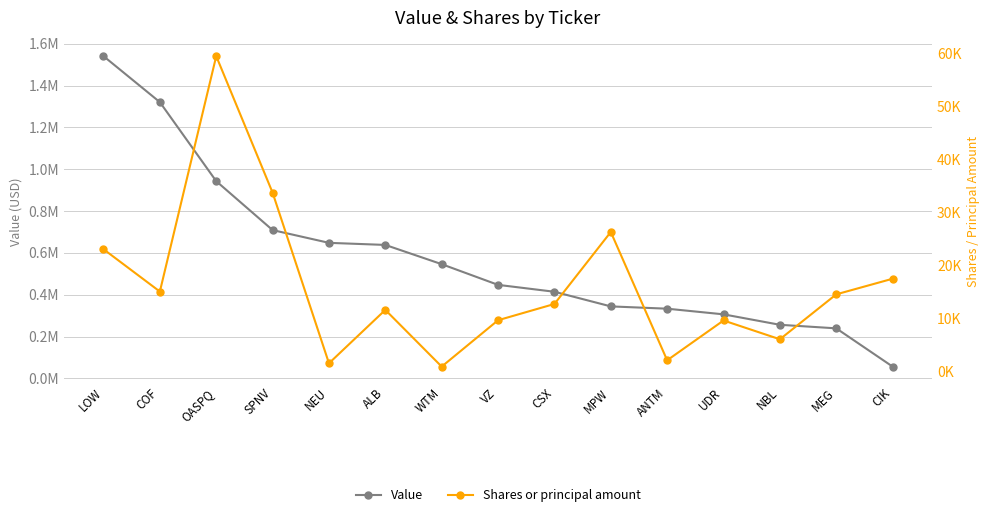

What is the difference between the Shares or principal amount values at WTM and ANTM?

1192